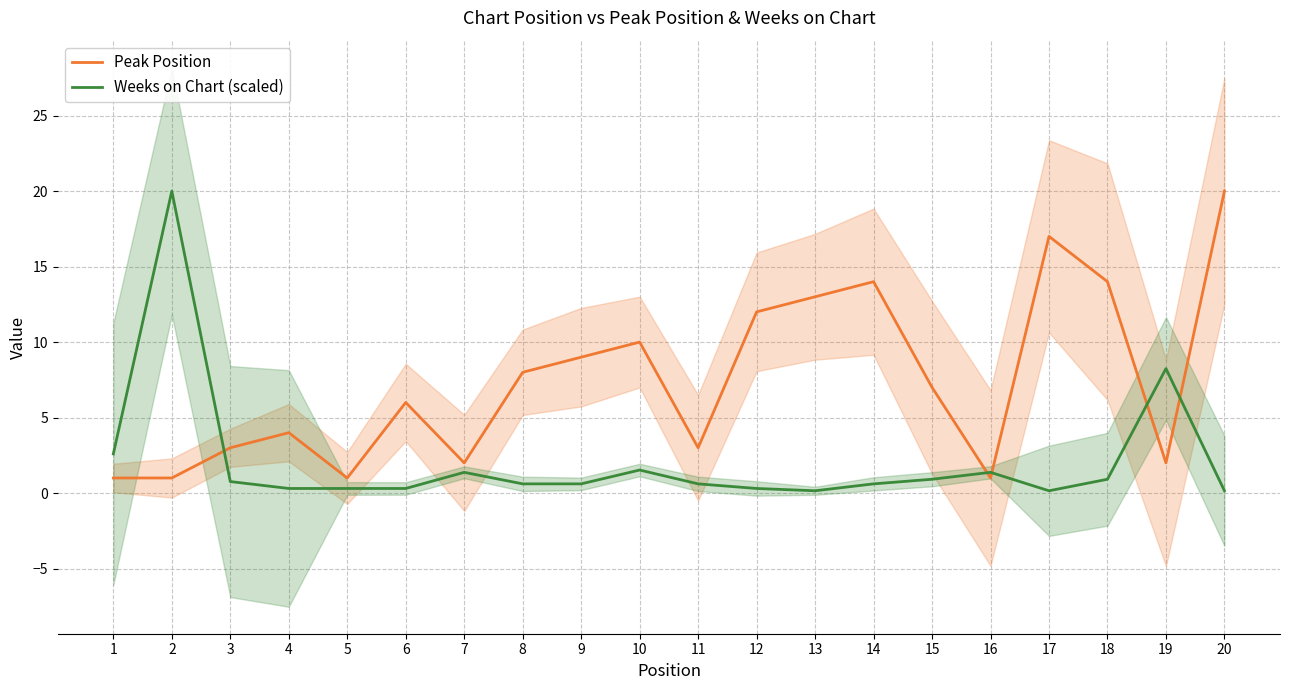

The Weeks on Chart (scaled) series shows 0.8 at 11. True or false?

False